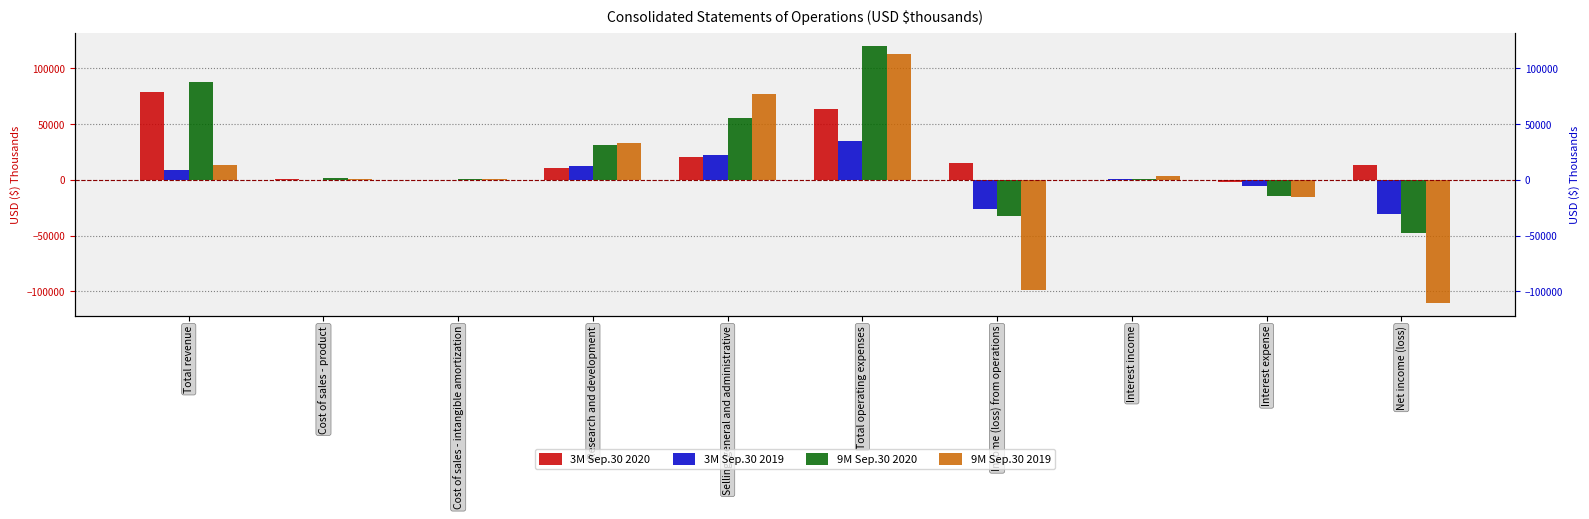

At which label is 9M Sep.30 2020 closest to 36377?

Research and development